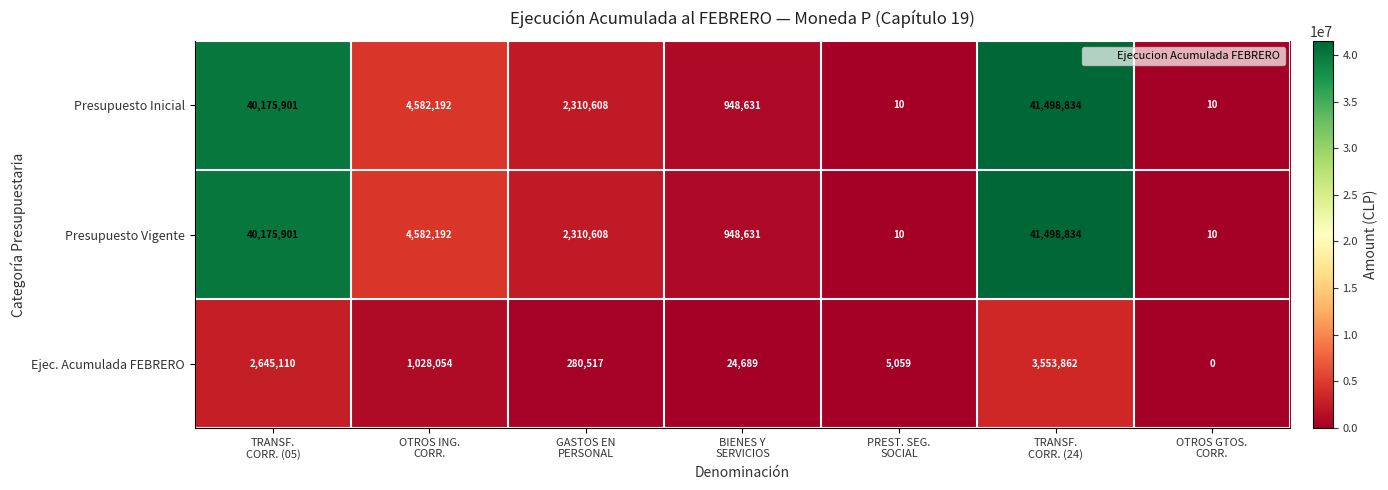

What is the maximum value shown in the chart?

41498834